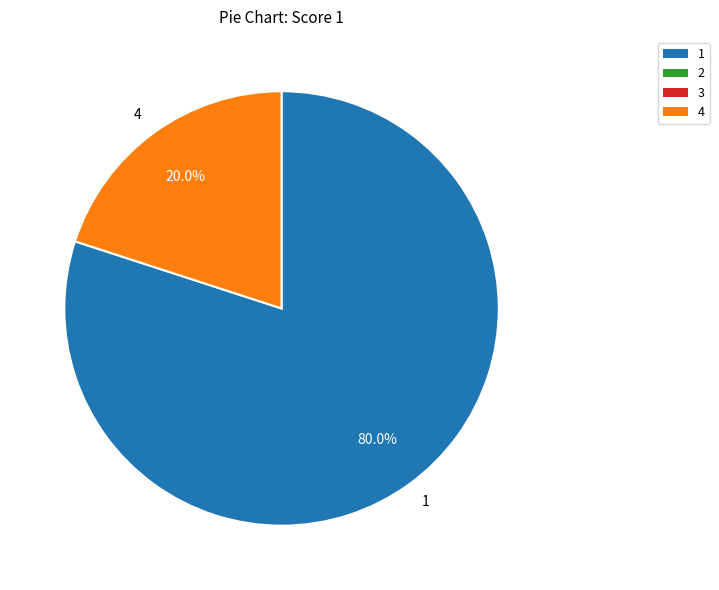

Rank the categories by value from lowest to highest.

4, 1